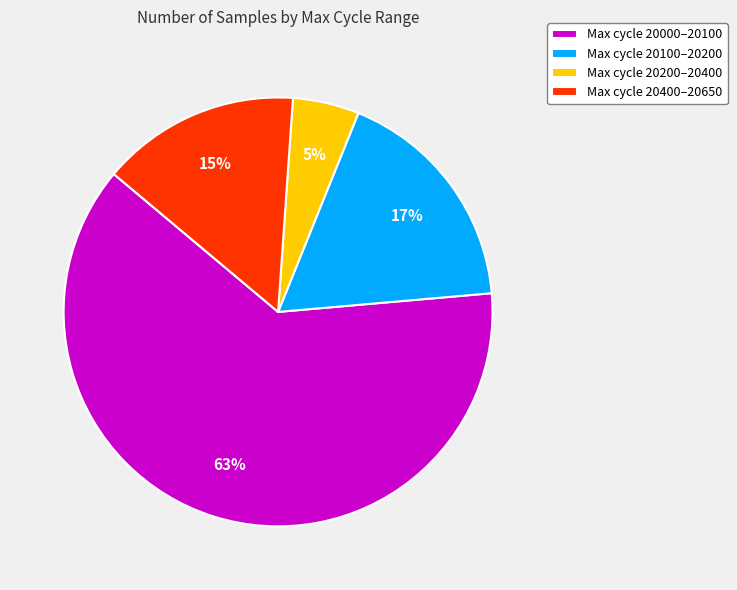

Rank the categories by value from lowest to highest.

Max cycle 20200–20400, Max cycle 20400–20650, Max cycle 20100–20200, Max cycle 20000–20100